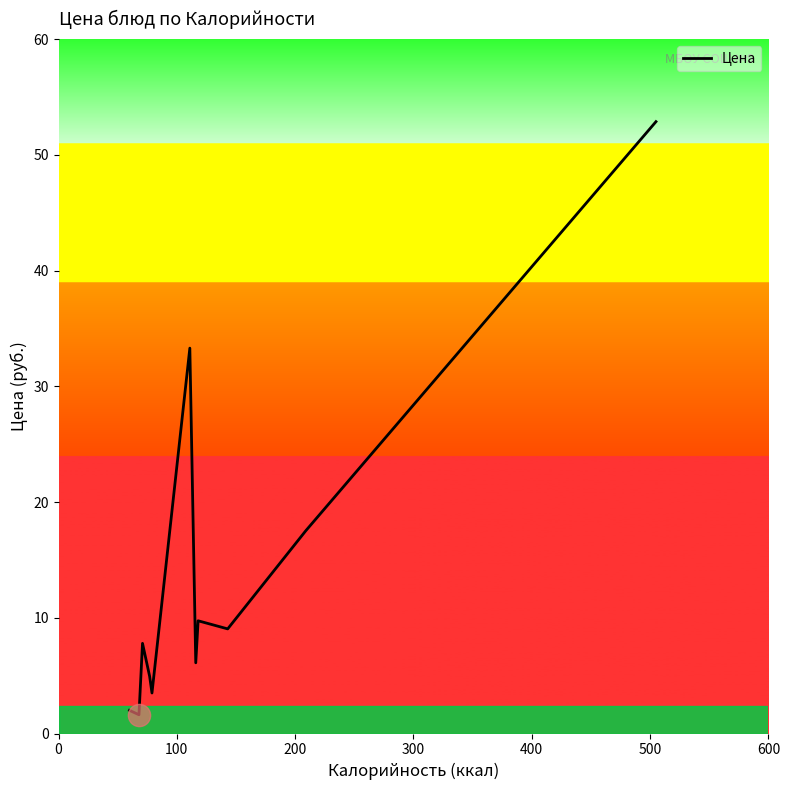

Reading left to right, extract all data points from this chart.

2.0	1.6	7.8	5.0	3.5	33.3	6.1	9.7	9.0	17.5	52.9